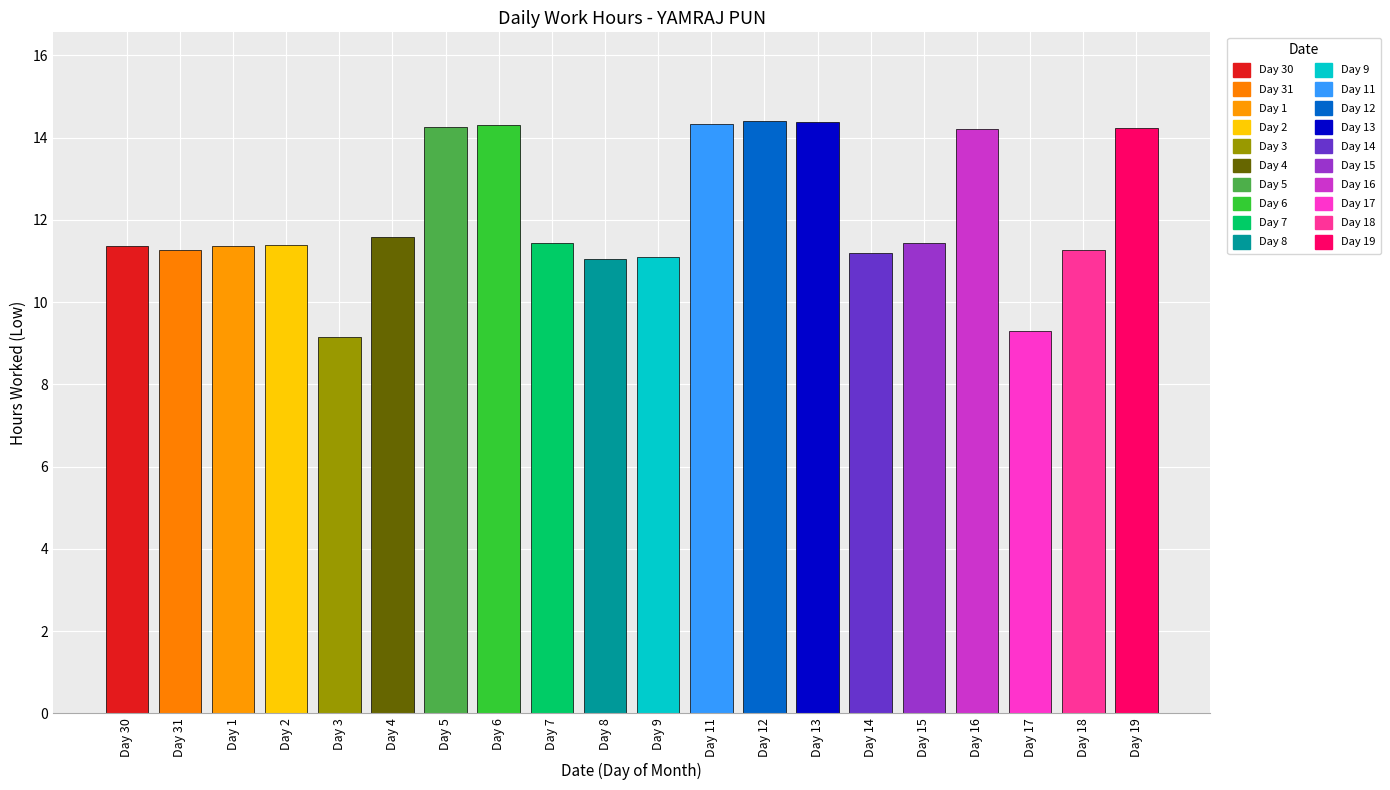

What is the greatest value displayed?

14.4